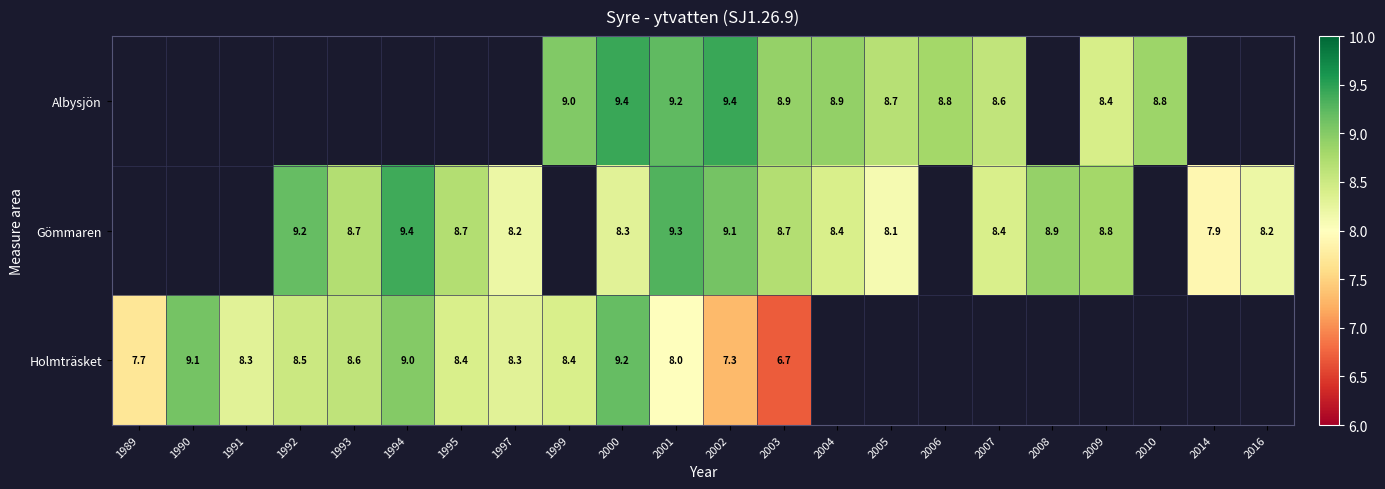

How many data points in Gömmaren are less than 8?

1